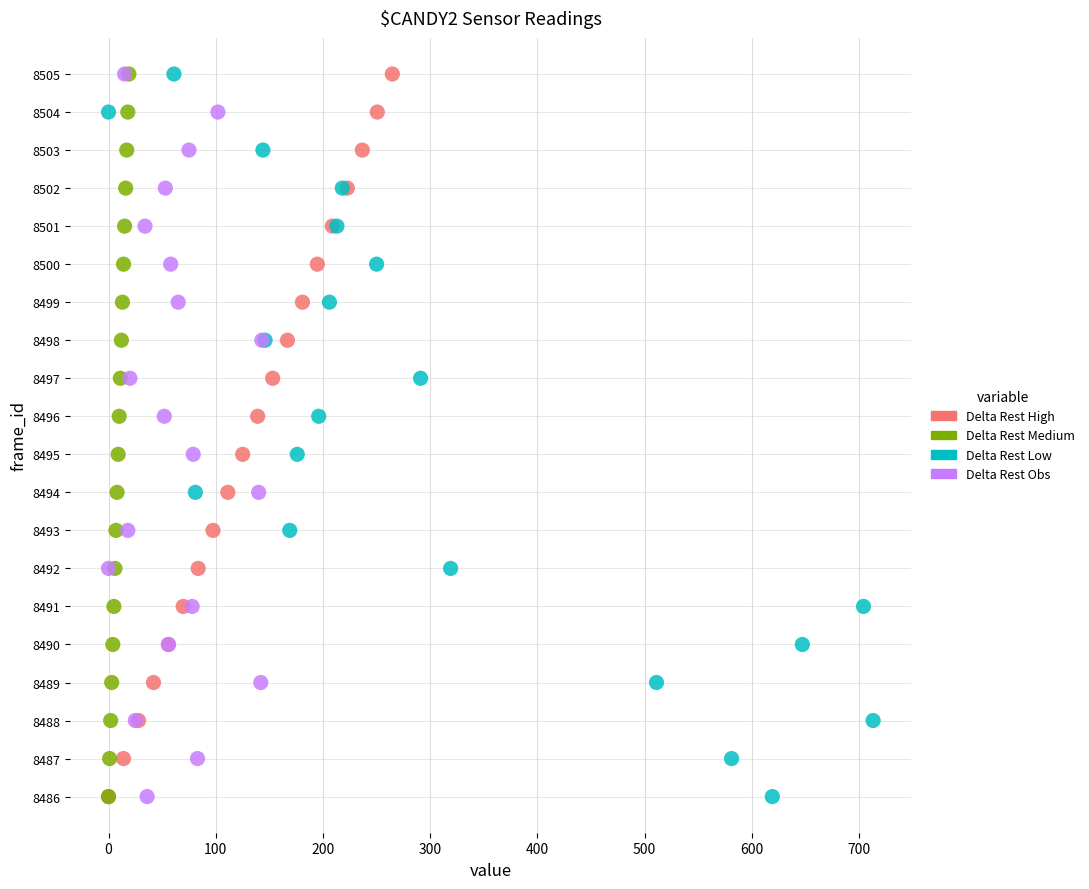

What are all the series names shown in the legend?

Delta Rest High, Delta Rest Medium, Delta Rest Low, Delta Rest Obs